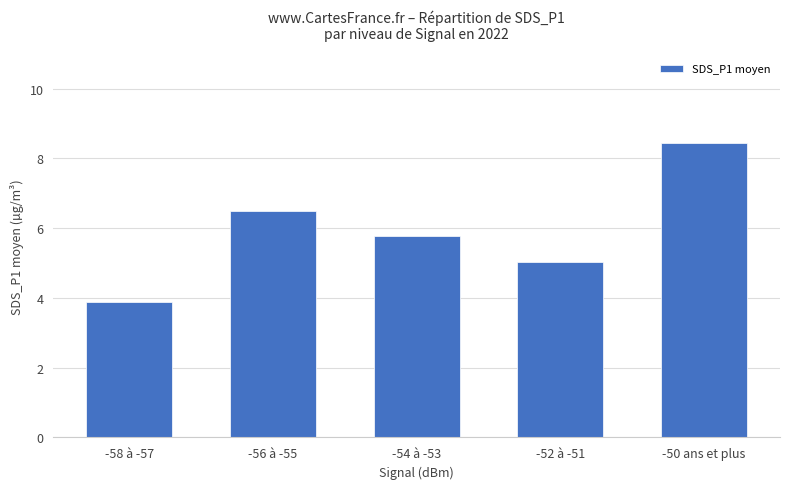

What is the value of the 2nd bar from the left?

6.5